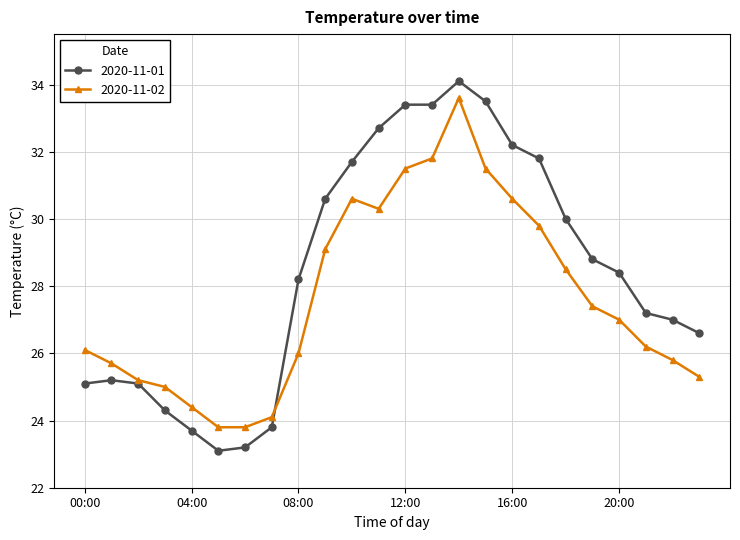

Rank the series by their average value, from lowest to highest.

2020-11-02, 2020-11-01